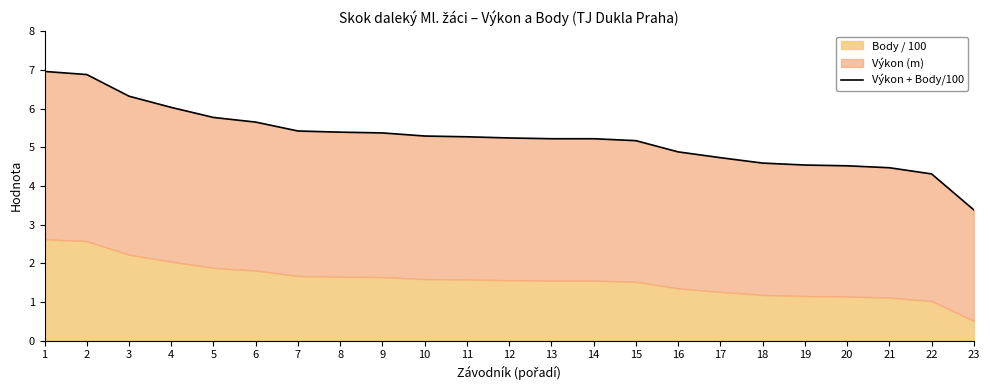

Which has a higher value, 19 or 5?

5